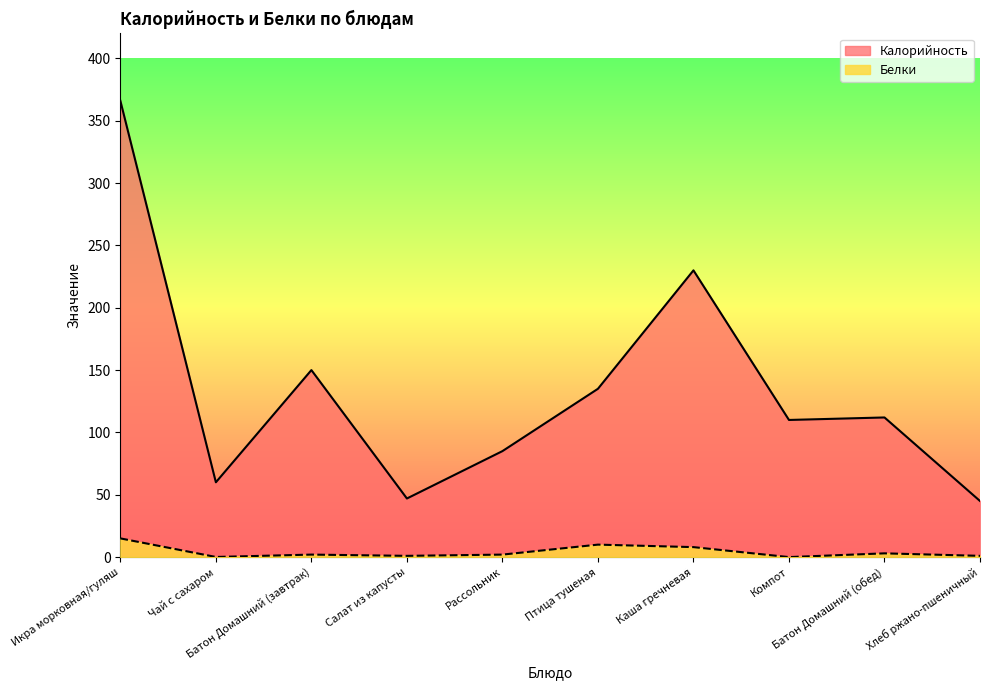

What is the average value of the Белки series?

4.2